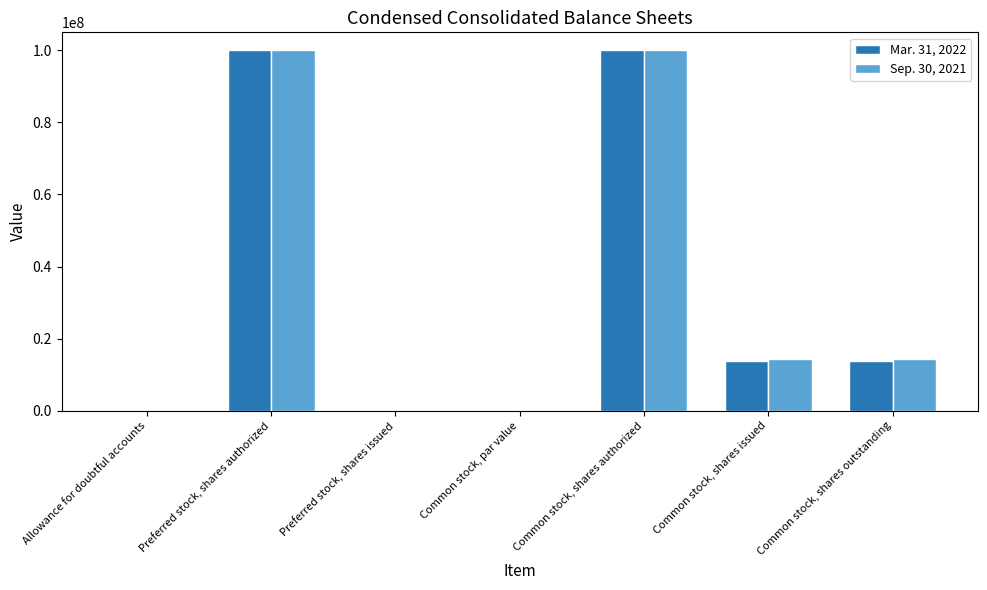

What is the maximum value for Mar. 31, 2022?

100000000.0